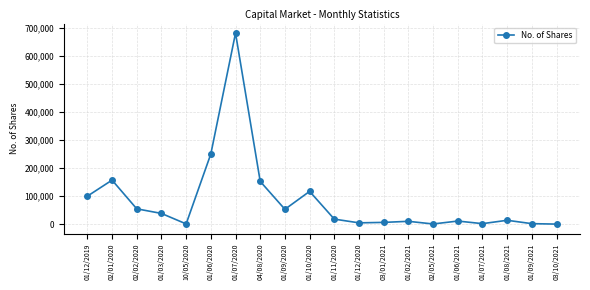

How many categories are shown in the chart?

20